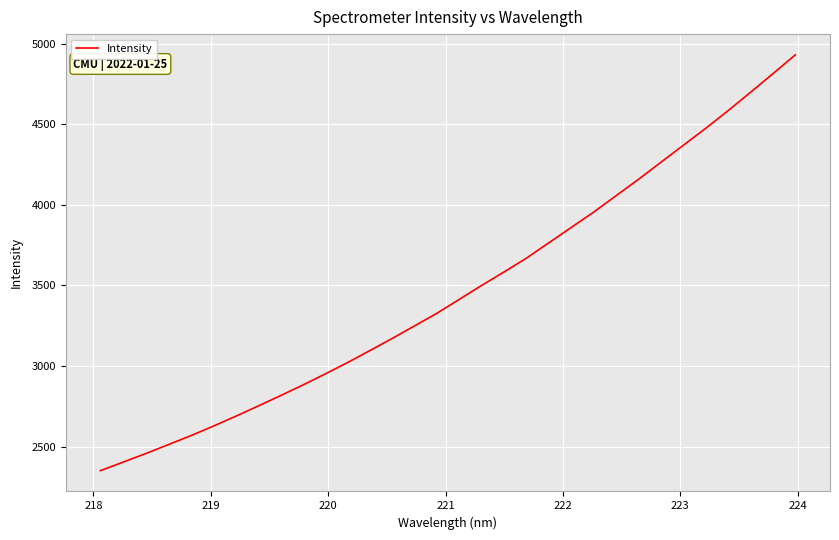

What is the minimum value shown in the chart?

2350.2